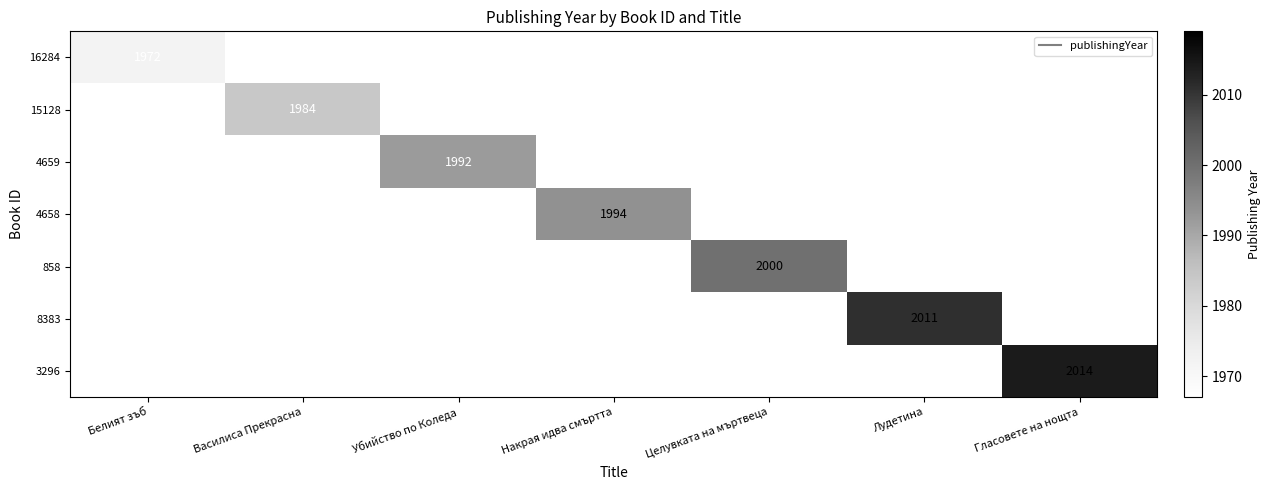

At how many categories does at least one series exceed 2001?

2